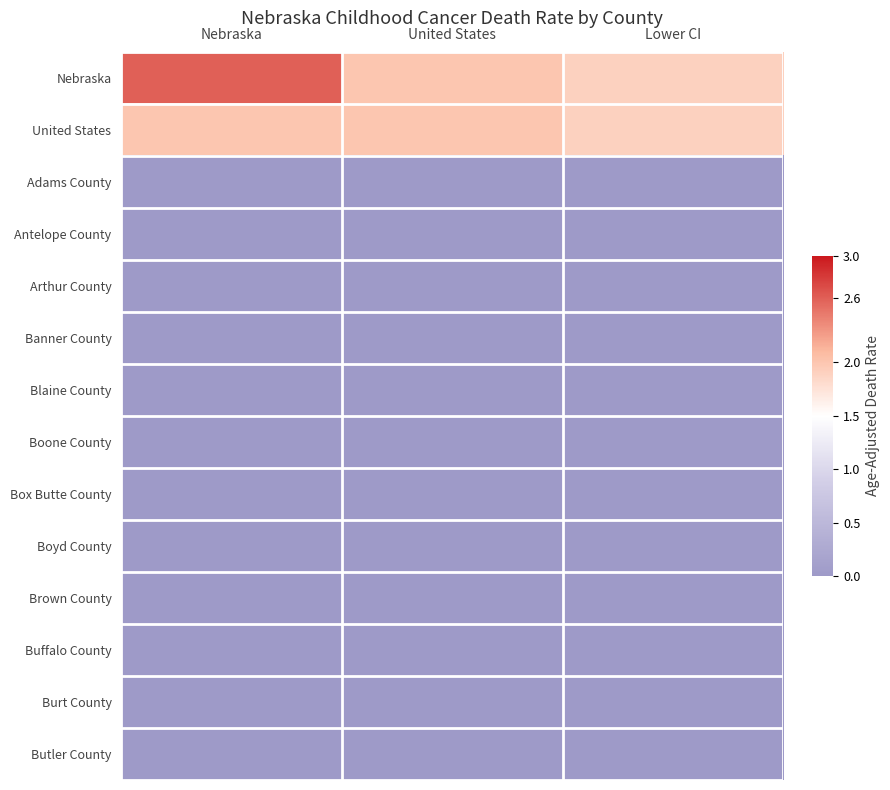

Between United States and Nebraska, which is larger?

Nebraska